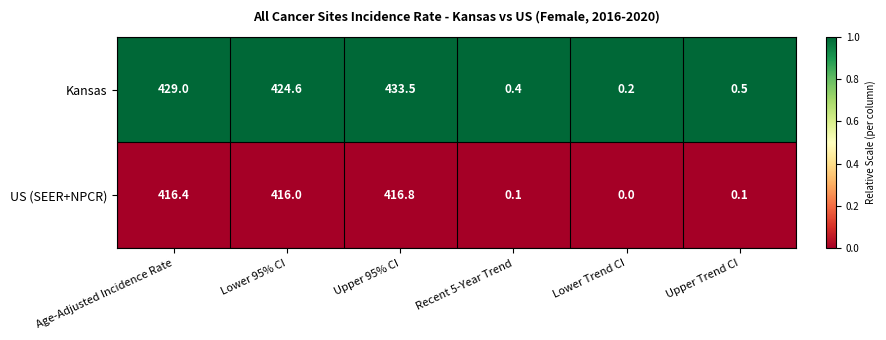

Which label corresponds to the smallest value in the chart?

Lower Trend CI